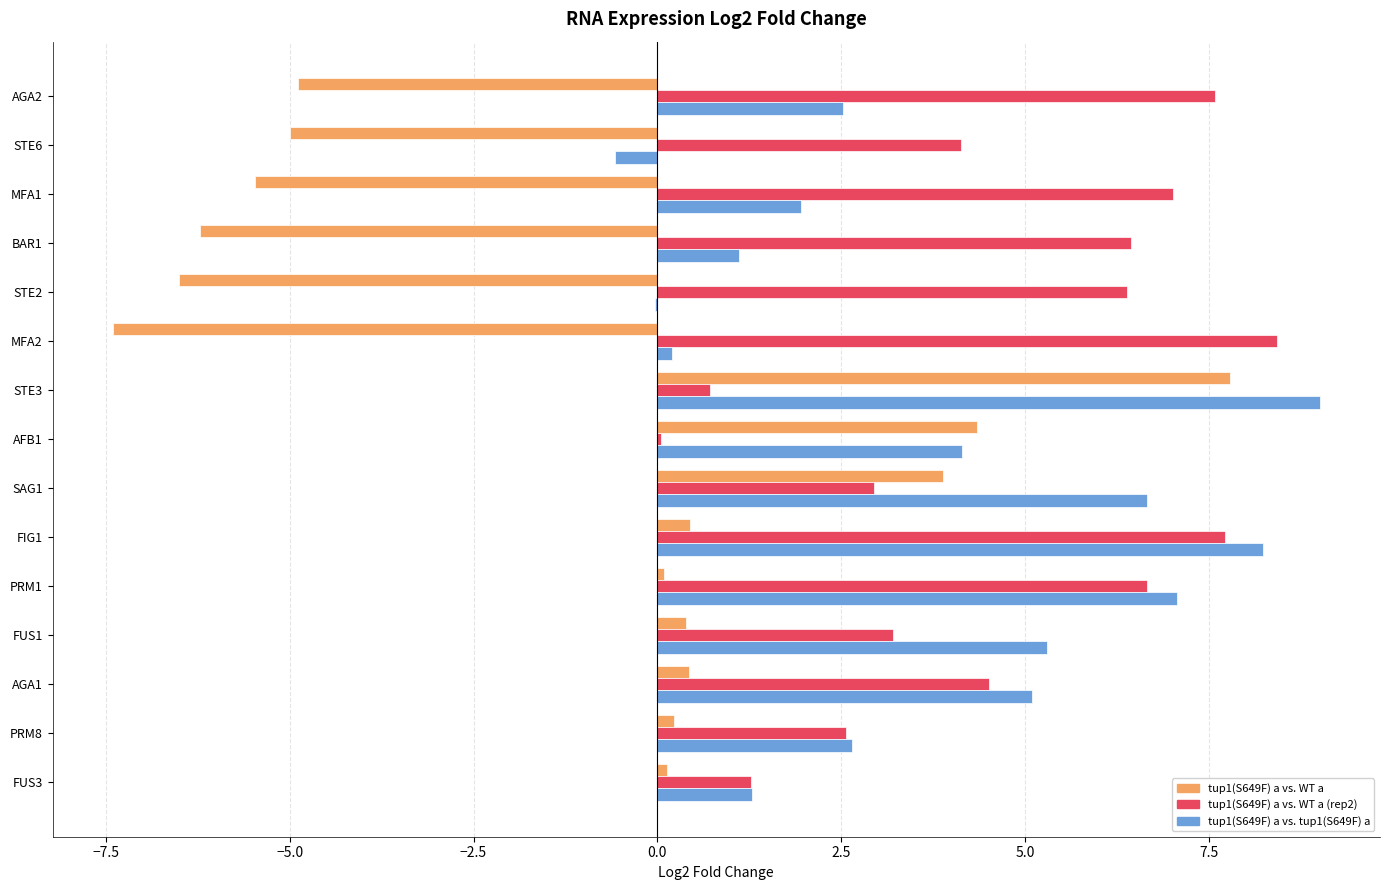

Is it true that tup1(S649F) a vs. tup1(S649F) a equals 6.7 at AGA1?

False